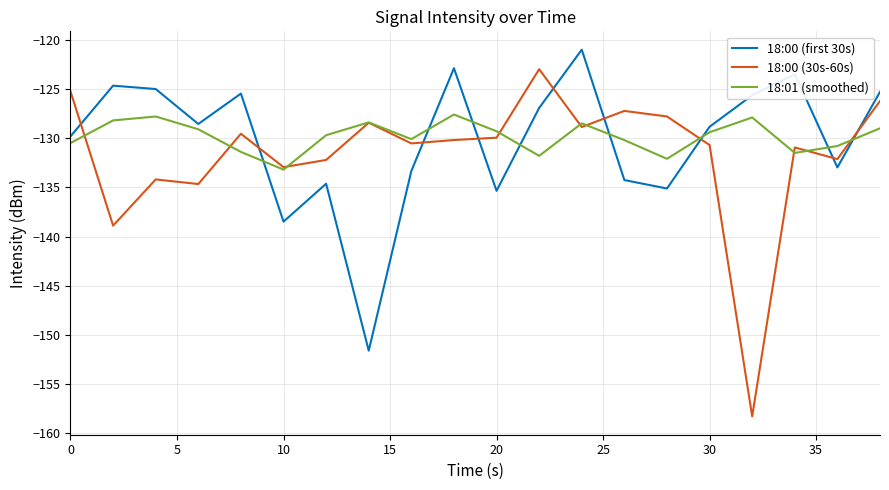

What is the smallest value displayed?

-158.3